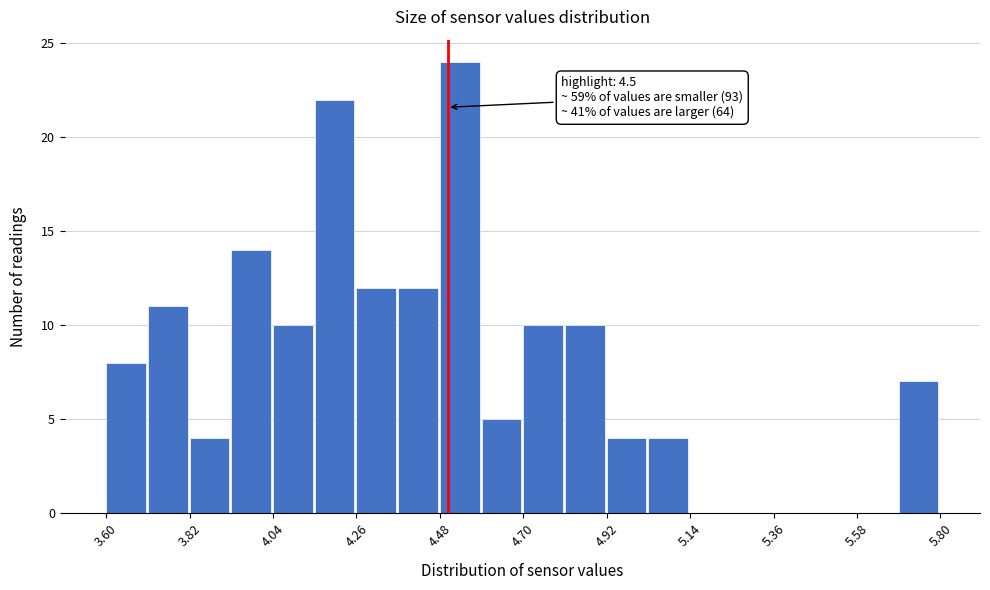

Around what value on the x-axis is the tallest bar? Give the approximate position of its centre, as read against the axis.

4.55